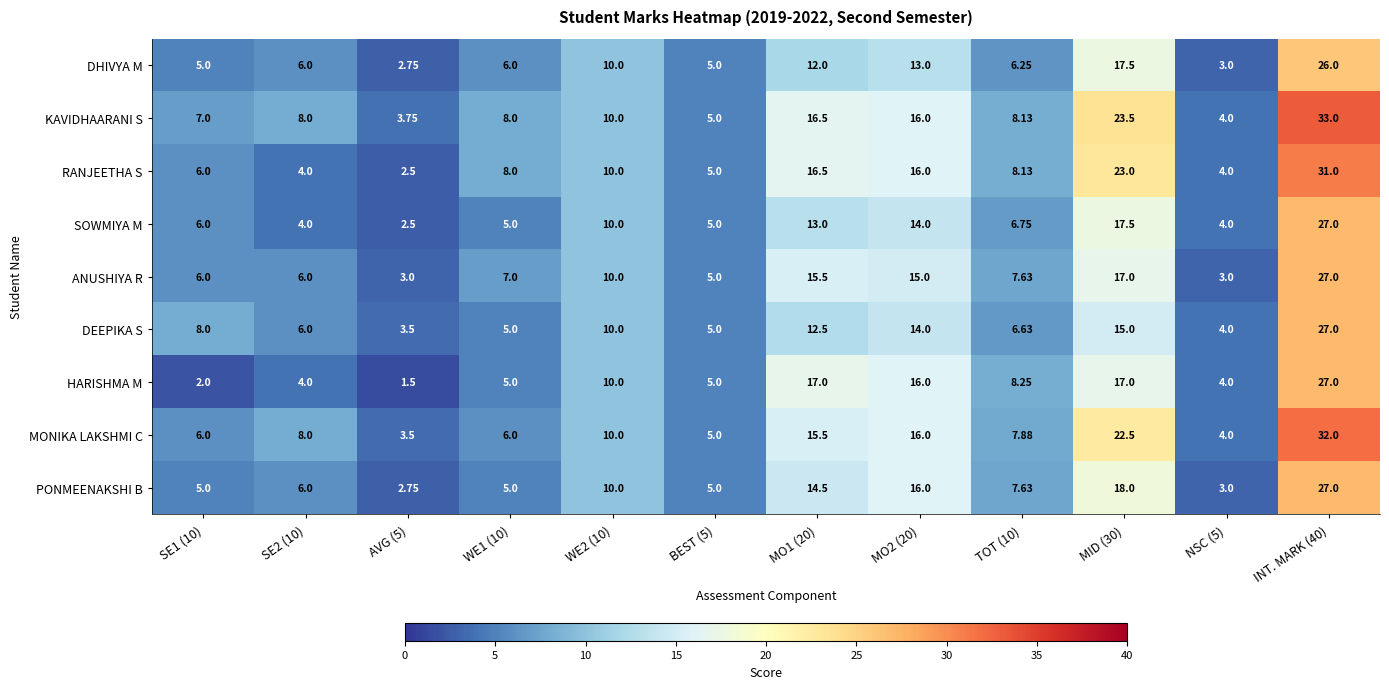

Between SE2 (10) and INT. MARK (40), which series saw the biggest shift?

RANJEETHA S